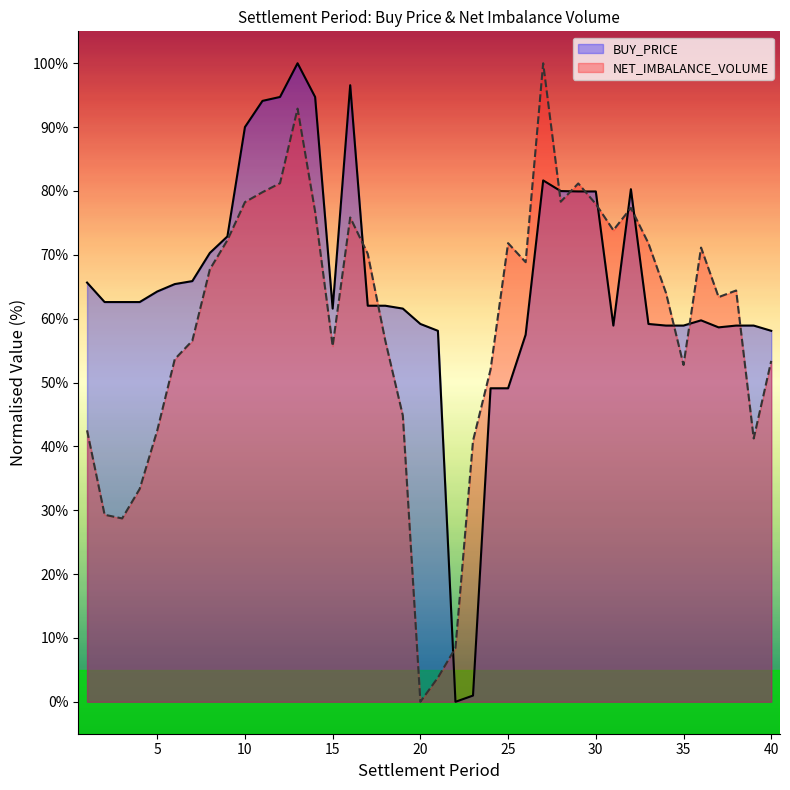

True or false: BUY_PRICE has more than 2 points higher than both neighbors.

True